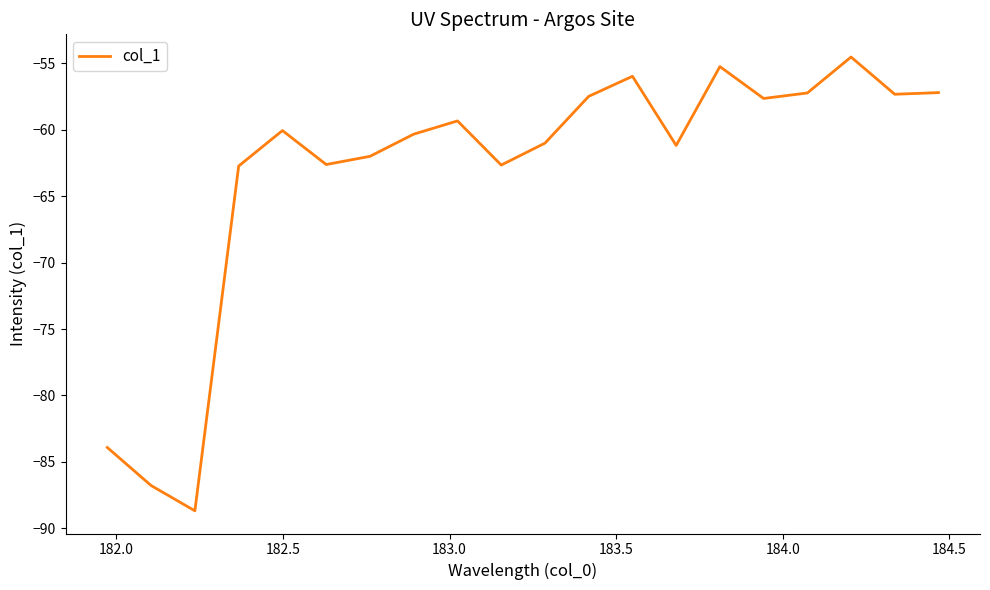

What is the difference between the maximum and minimum values?

34.2